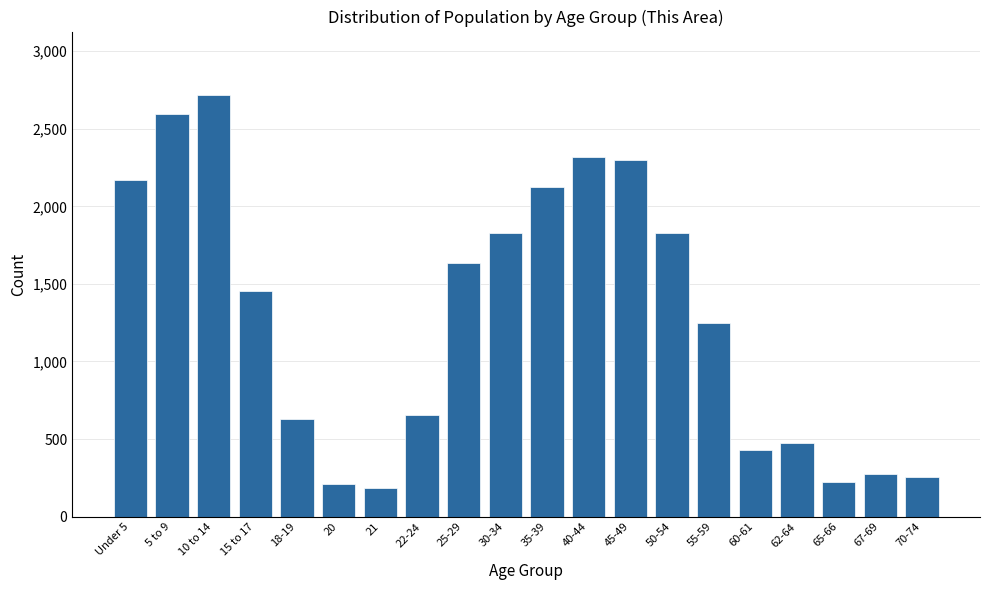

Approximately how many times larger is the value at 35-39 compared to 40-44?

0.9